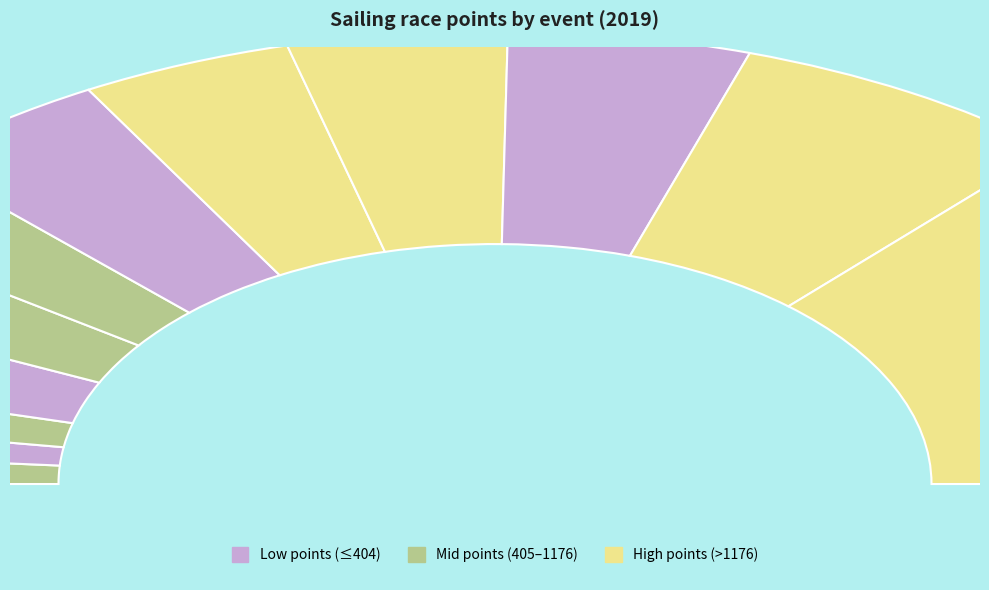

What is the largest slice in the pie chart?

191802